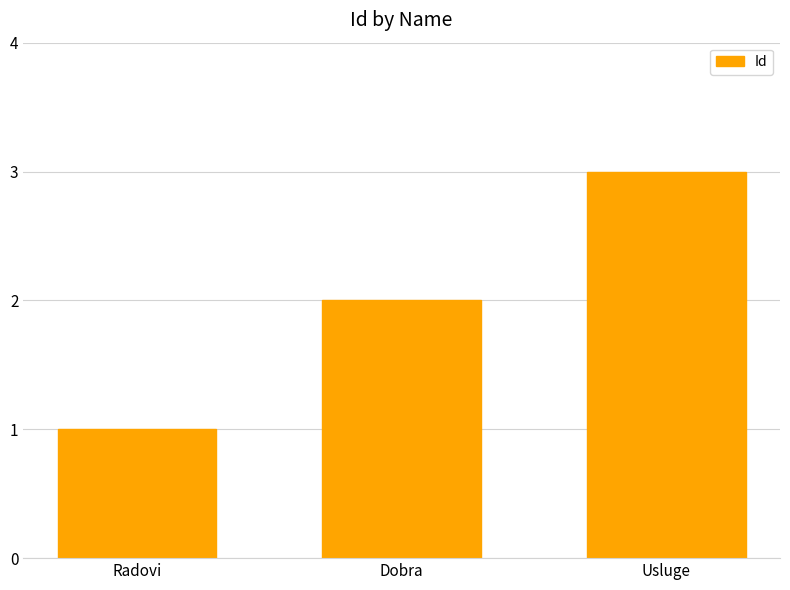

Reading left to right, what are all the values shown in this chart?

Radovi=1	Dobra=2	Usluge=3